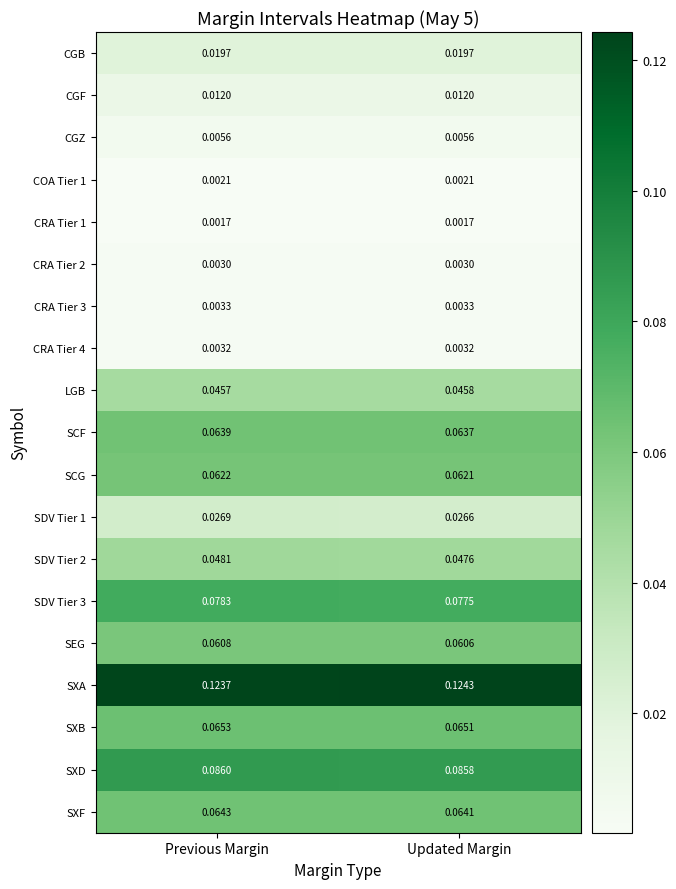

At which category is the sum across all series the highest?

Previous Margin